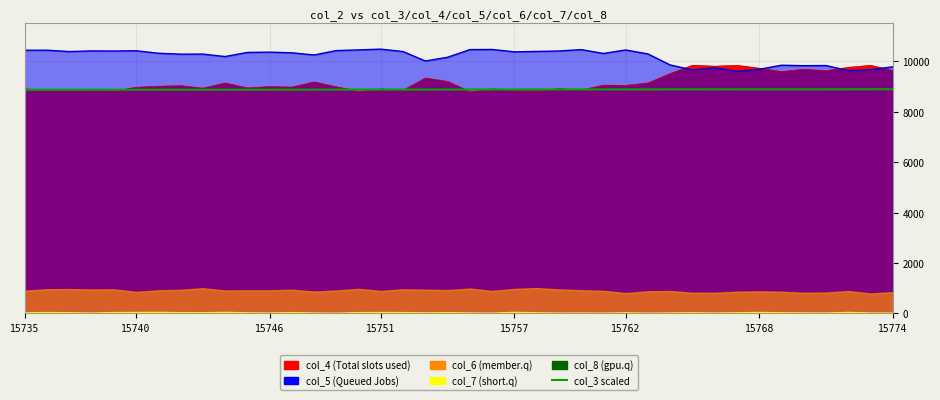

Where is the data nearest to the value 8884?

18